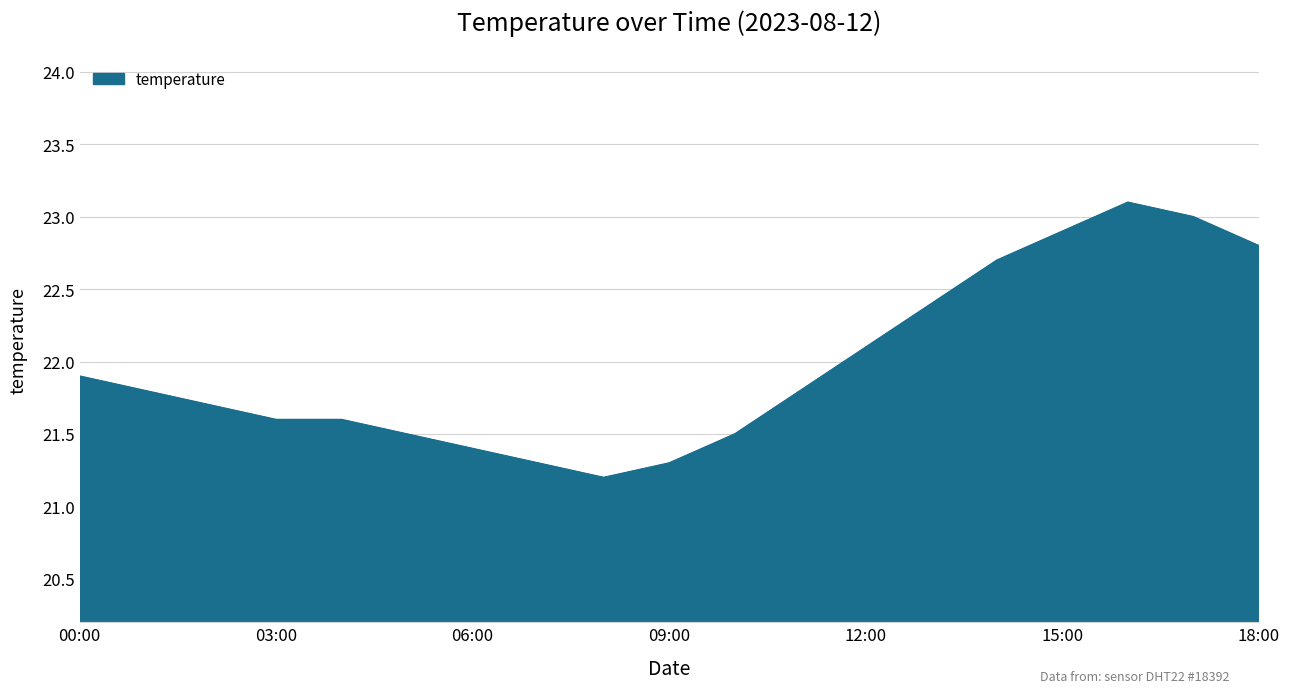

What is the difference between the maximum and minimum values?

1.9